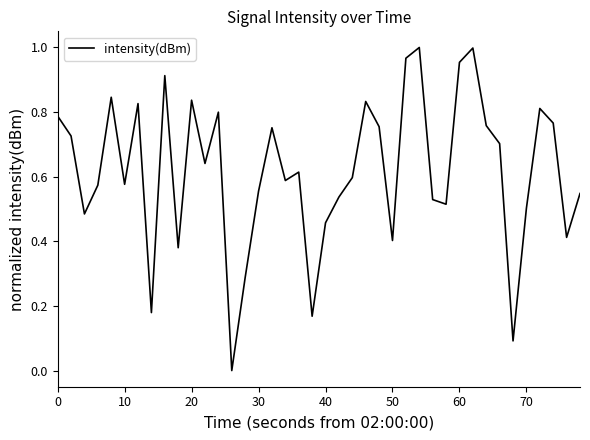

Does the chart have visible grid lines?

No